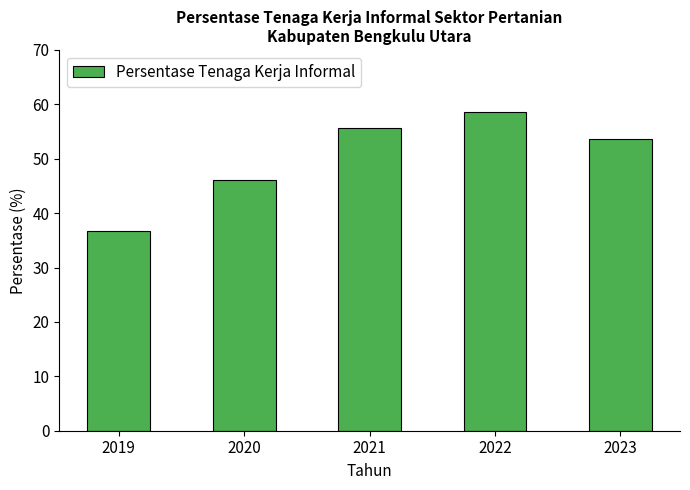

What value does the data have at 2022?

58.6